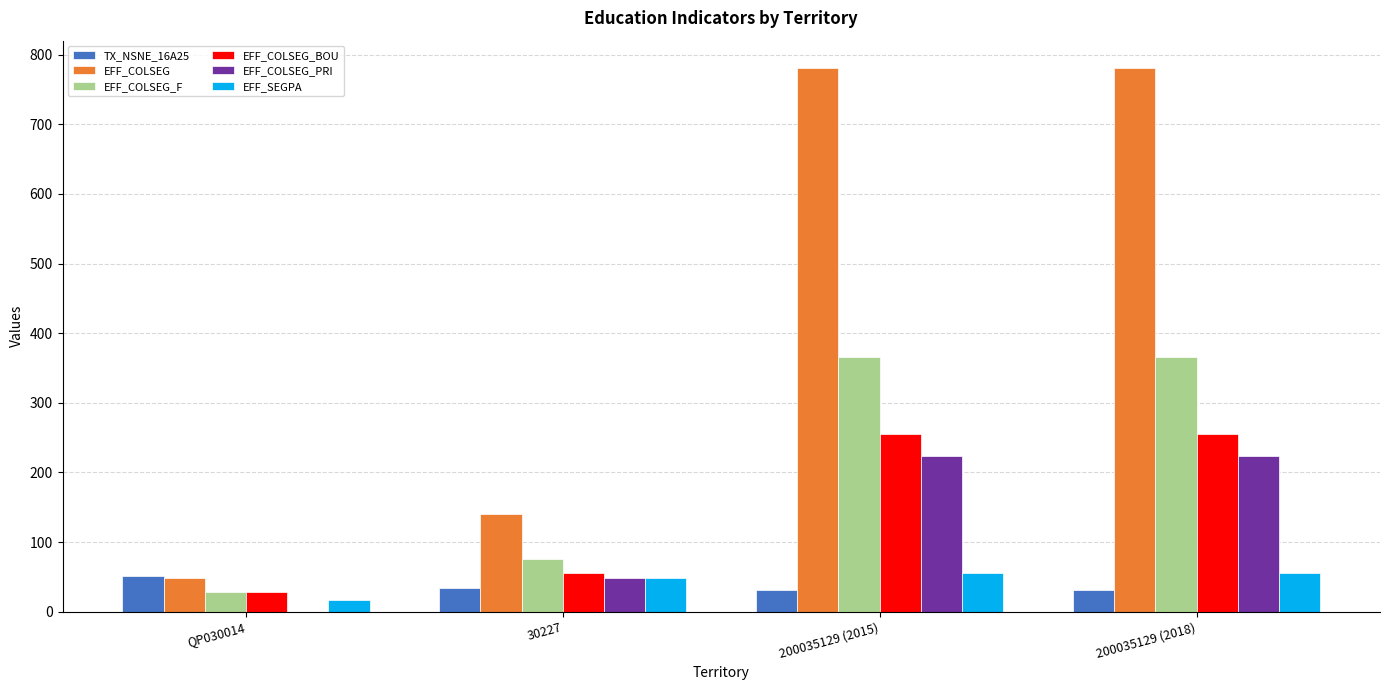

Which series has the largest total across all categories?

EFF_COLSEG